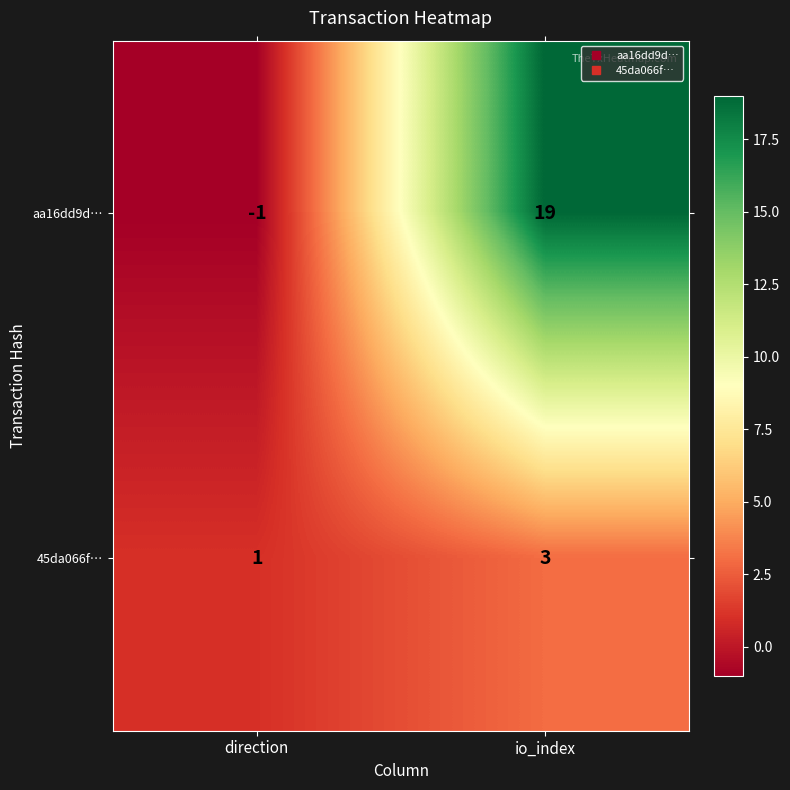

Is it true that 45da066f… equals 0 at direction?

False